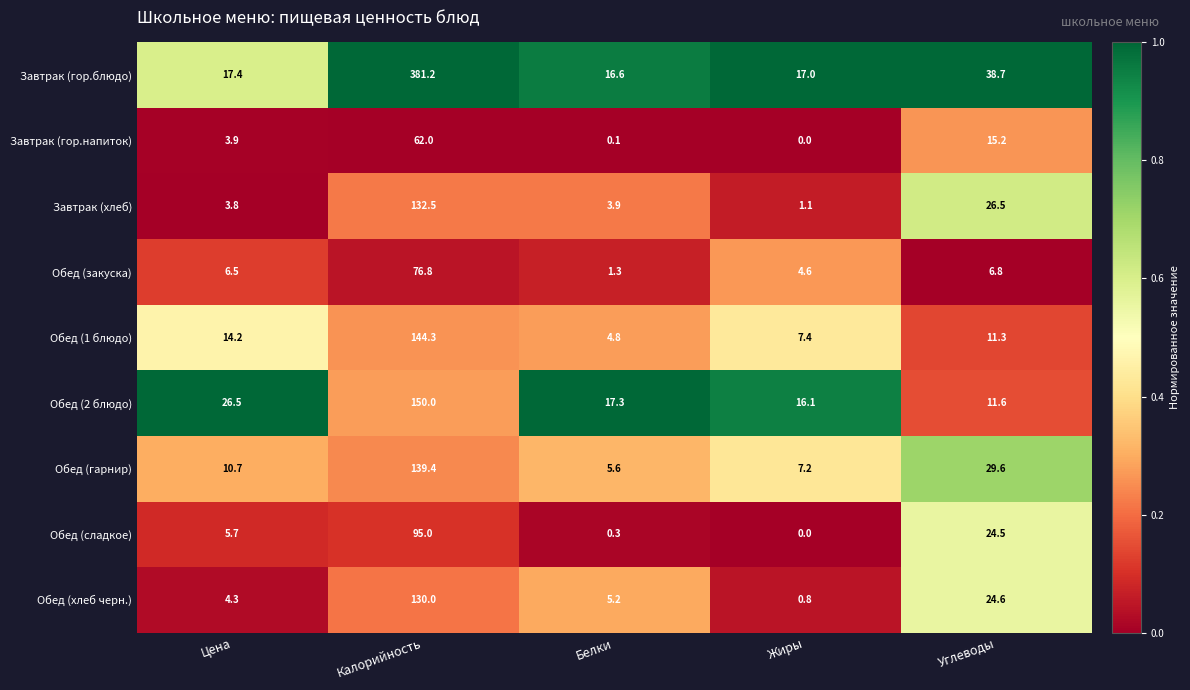

True or false: Обед (сладкое) has a value of 147.4 at Калорийность.

False